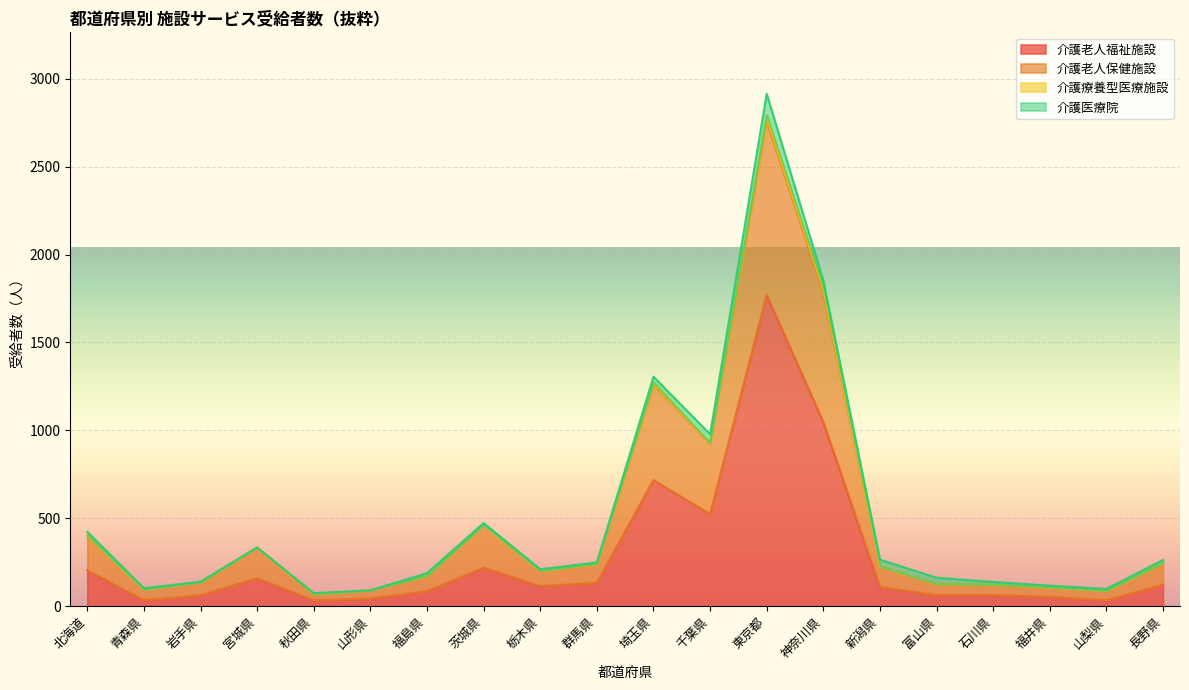

True or false: 介護老人福祉施設 has more than 0 interior local peaks.

True